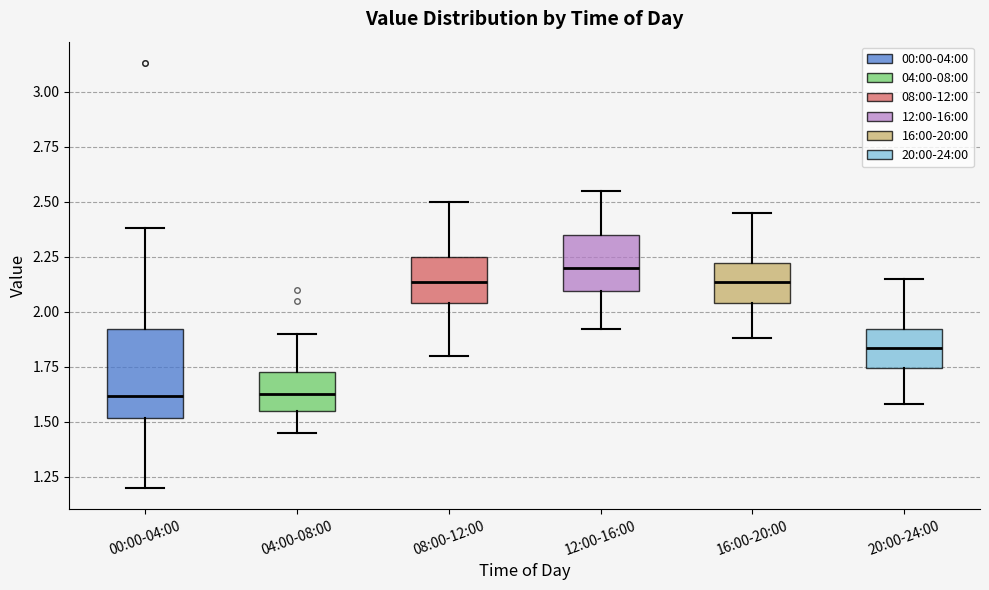

Reading left to right, transcribe this box plot: for each box, give where its median line is, the range the box spans, and where its two whiskers end, as read against the y-axis. The values are not printed on the chart, so give them approximately, as read against the axis.

00:00-04:00: median 1.60, box 1.50 to 1.90, whiskers 1.20 to 2.40
04:00-08:00: median 1.65, box 1.55 to 1.75, whiskers 1.45 to 1.90
08:00-12:00: median 2.15, box 2.05 to 2.25, whiskers 1.80 to 2.50
12:00-16:00: median 2.20, box 2.10 to 2.35, whiskers 1.90 to 2.55
16:00-20:00: median 2.15, box 2.05 to 2.20, whiskers 1.90 to 2.45
20:00-24:00: median 1.85, box 1.75 to 1.90, whiskers 1.60 to 2.15